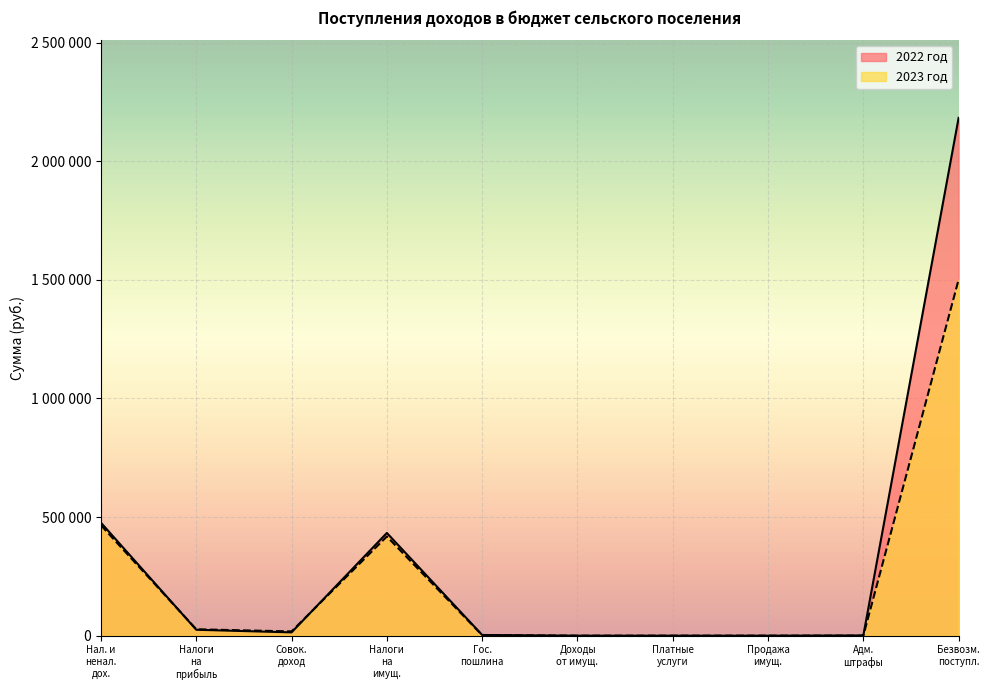

How many values in the 2022 год series exceed 14000?

4